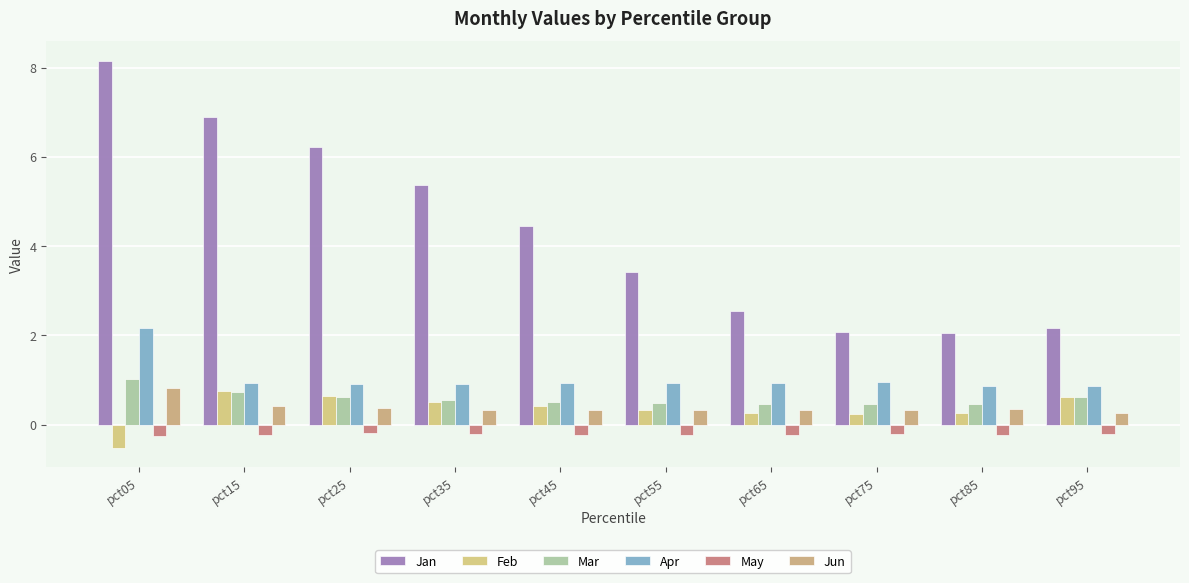

Is it true that Jan equals 7.8 at pct35?

False